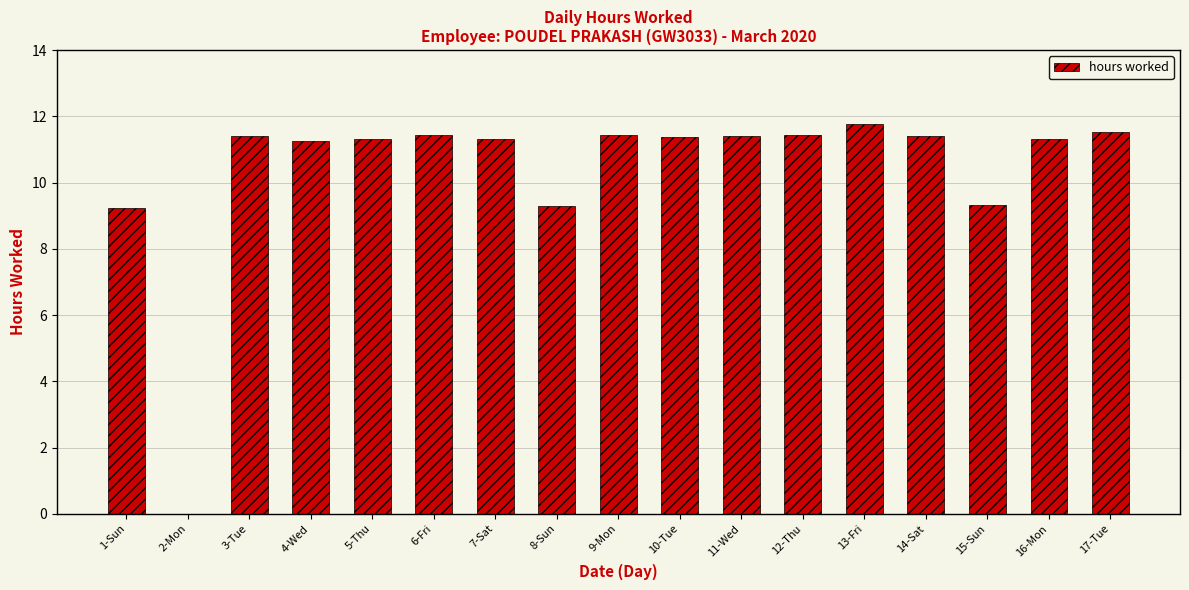

At which label does the data first exceed 11?

3-Tue